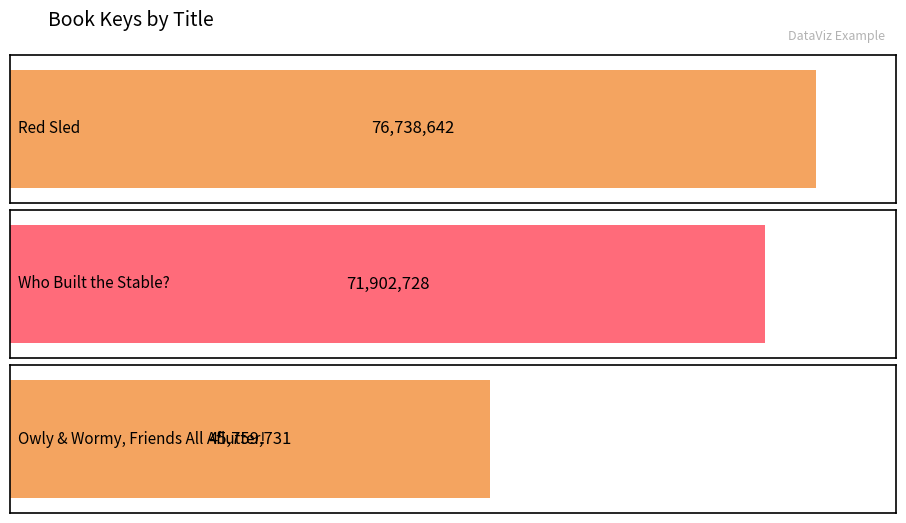

True or false: the data shows 71902728 at Who Built the Stable?.

True